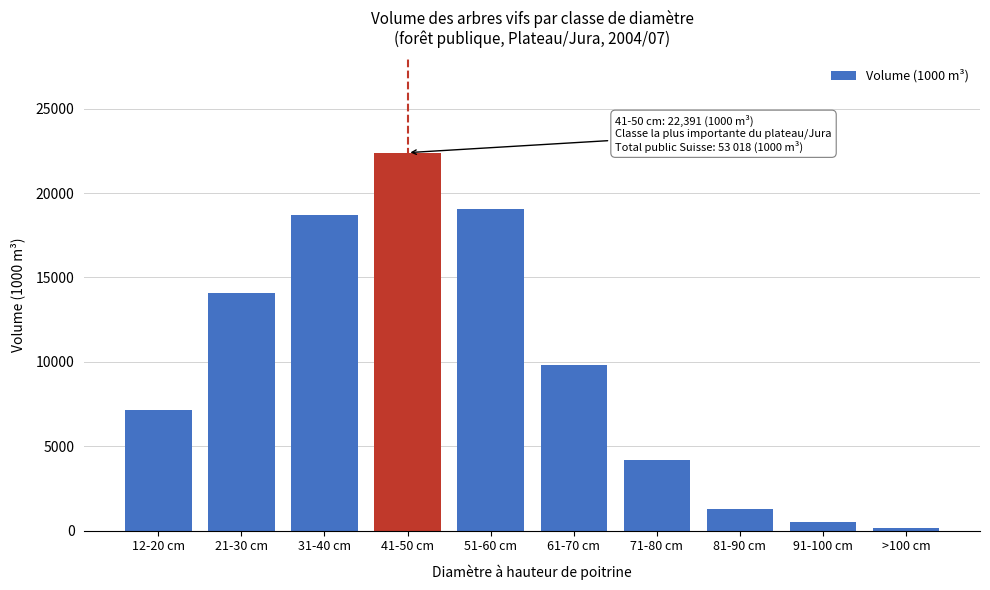

Reading left to right, what are all the values shown in this chart?

12-20 cm=7135	21-30 cm=14079	31-40 cm=18695	41-50 cm=22391	51-60 cm=19064	61-70 cm=9795	71-80 cm=4201	81-90 cm=1304	91-100 cm=524	>100 cm=150